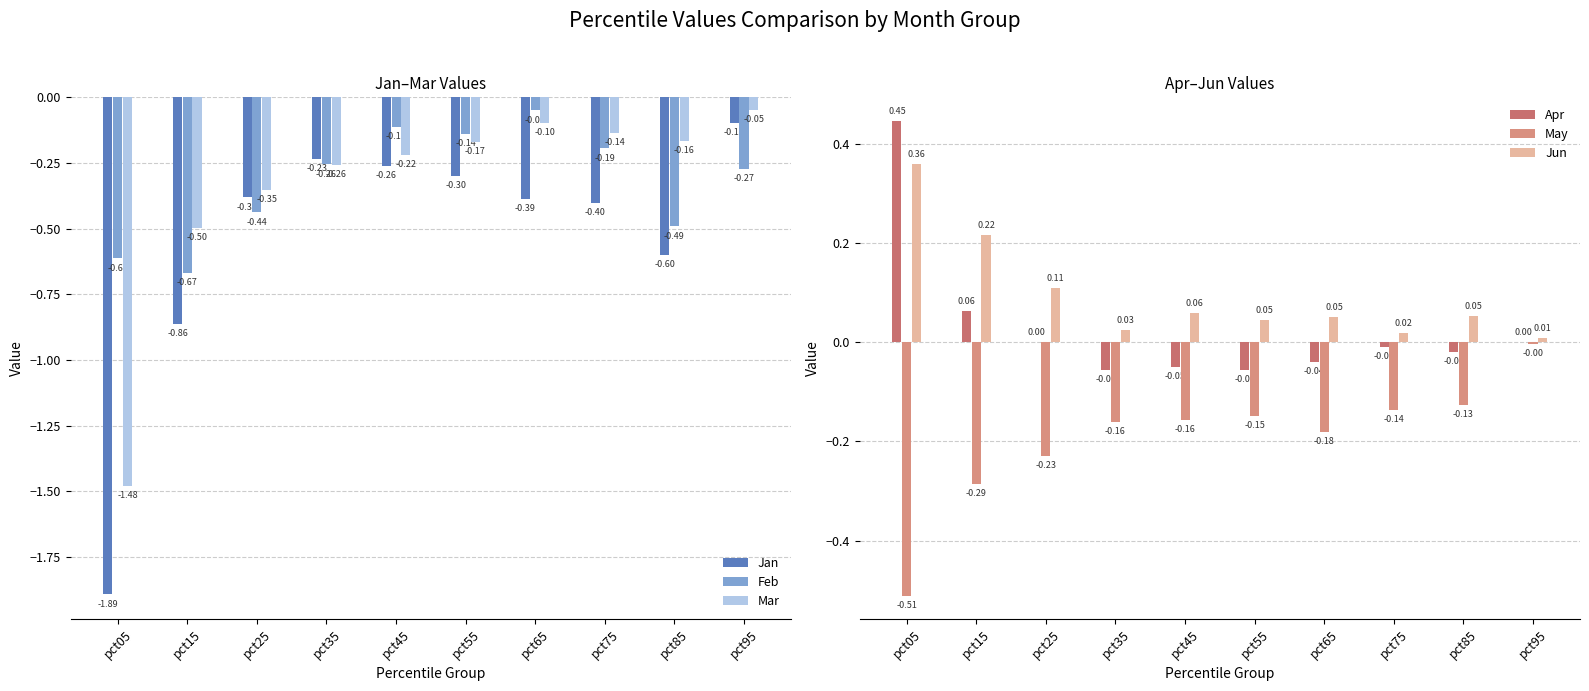

What is the minimum value shown in the chart?

-1.9